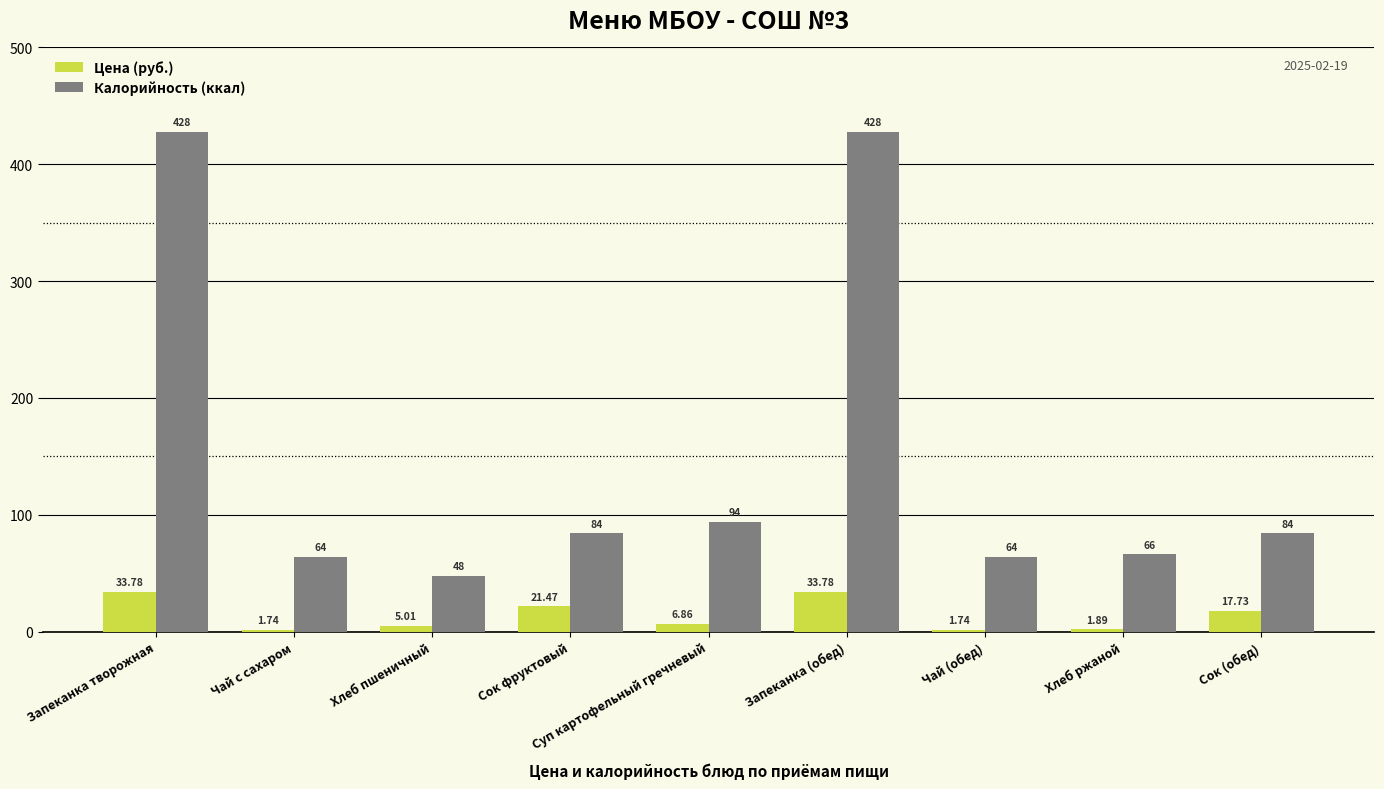

Which series has the largest total across all categories?

Калорийность (ккал)